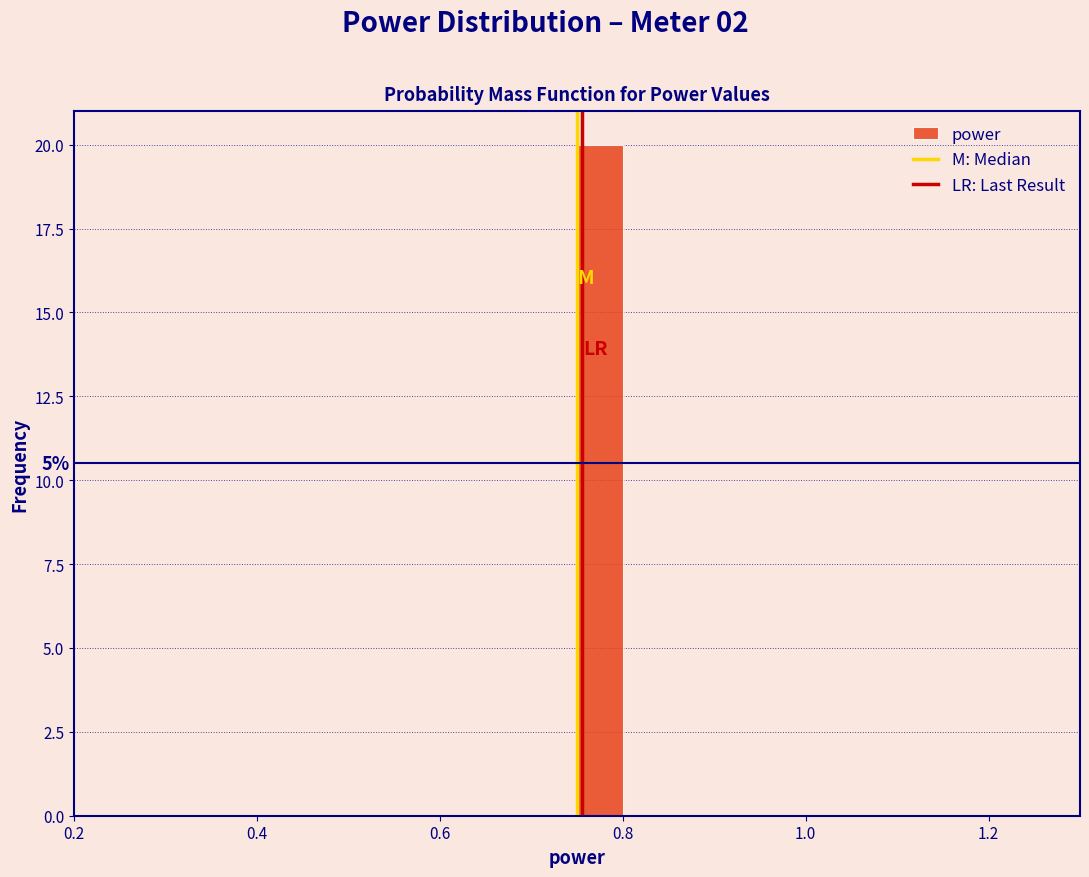

Around what value on the x-axis is the tallest bar? Give the approximate position of its centre, as read against the axis.

0.78